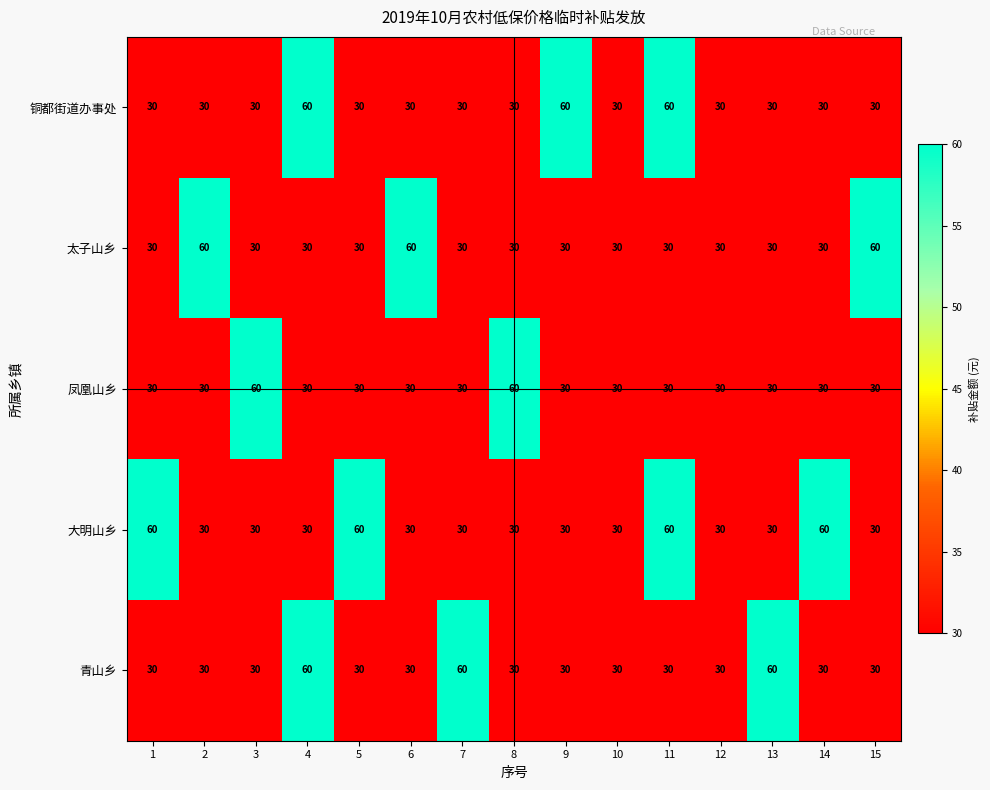

The value of 太子山乡 at 14 is 45. True or false?

False